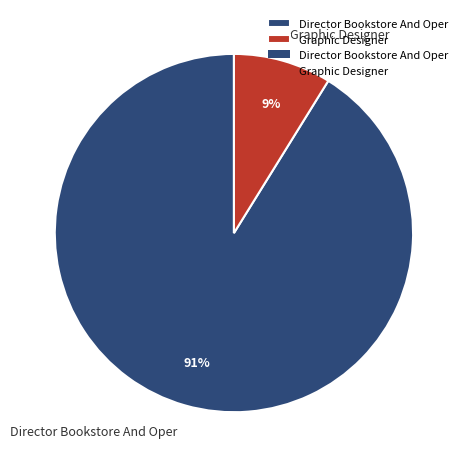

Which has a higher value, Director Bookstore And Oper or Graphic Designer?

Director Bookstore And Oper